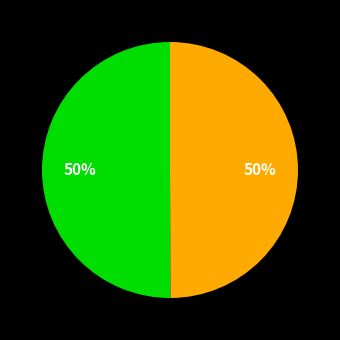

To the nearest percent, what is the average slice percentage?

50%